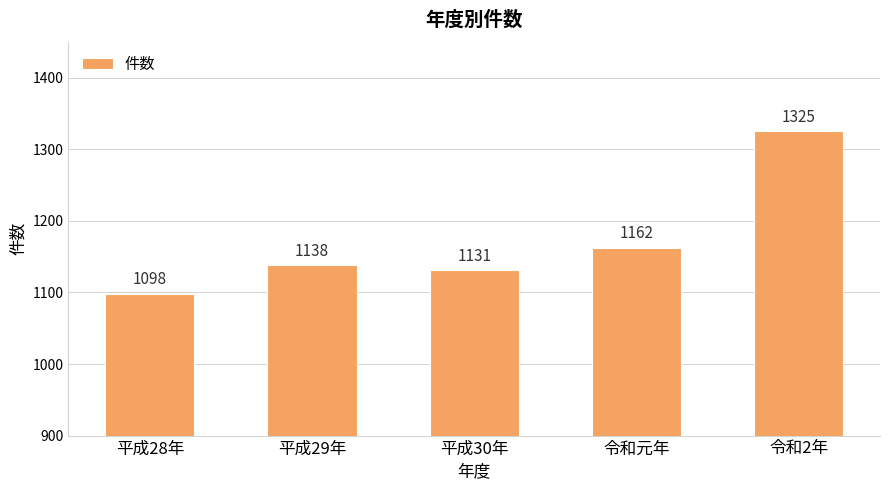

What is the change in value from 平成28年 to 平成30年?

+33